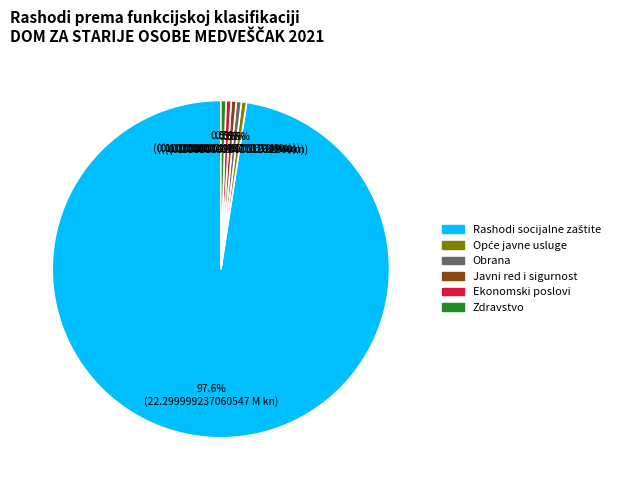

How much of the chart is everything except Ekonomski poslovi?

99.5%